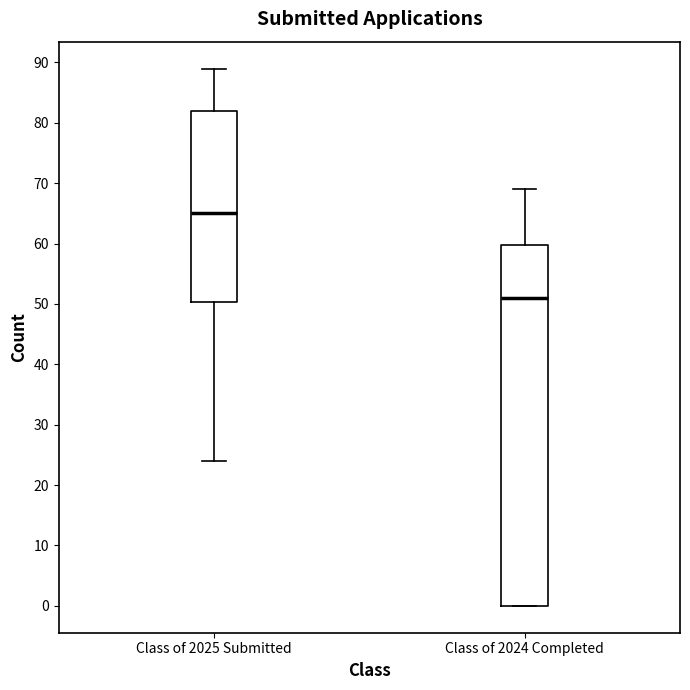

Comparing the boxes themselves (not the whiskers), which one is the tallest?

Class of 2024 Completed